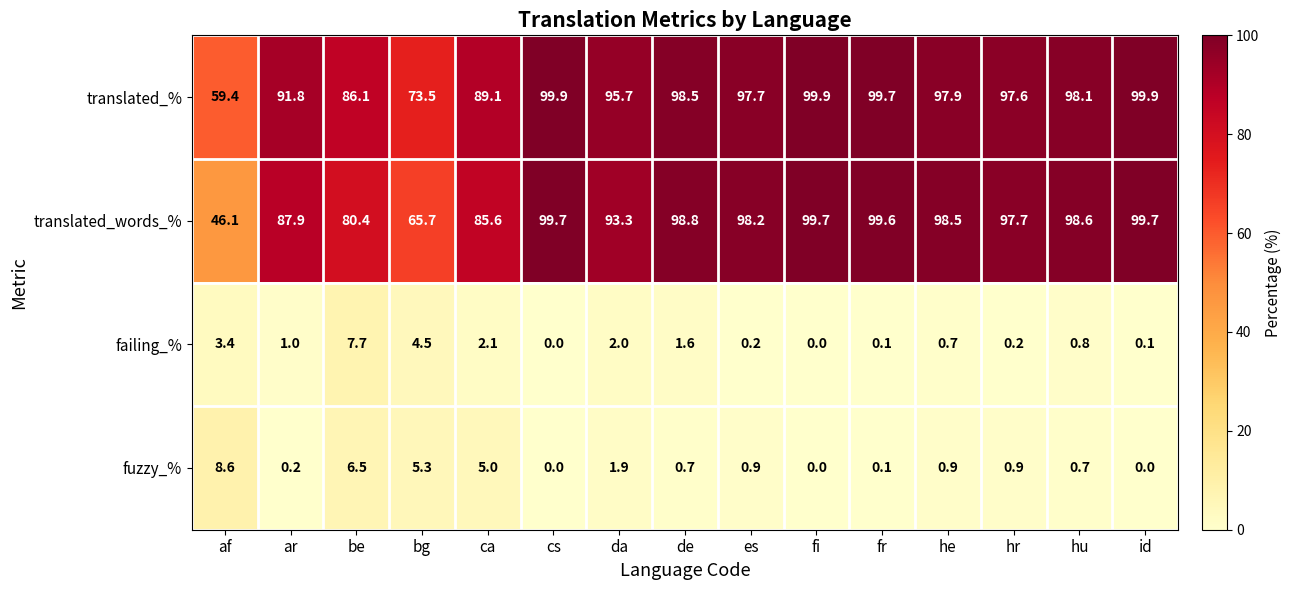

What is the difference between the highest and lowest values at bg?

69.0